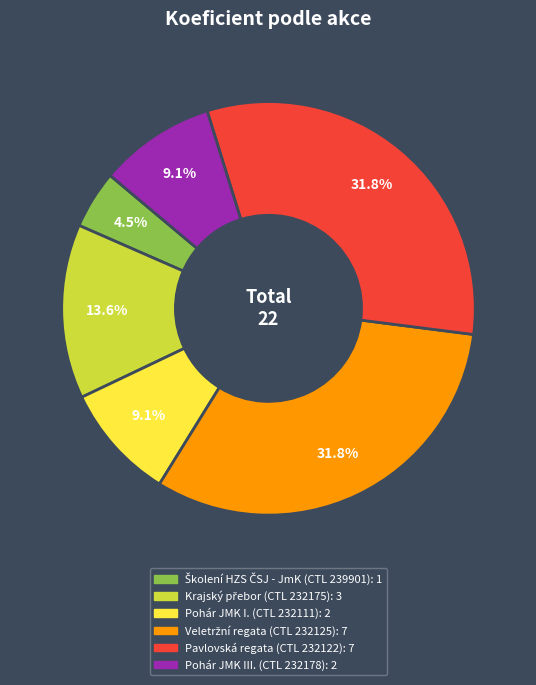

Is there a majority slice in this chart?

No